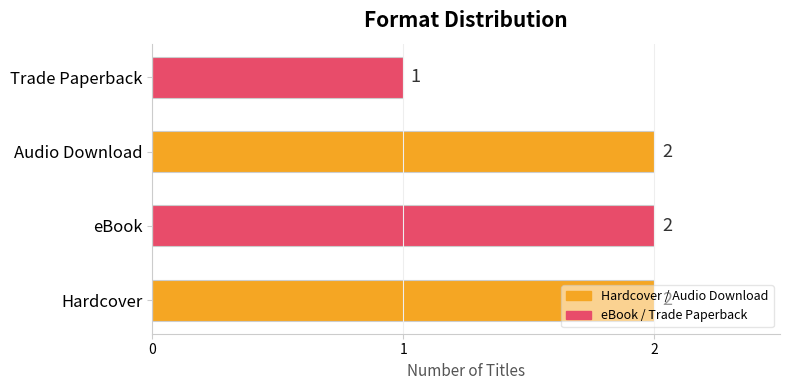

Which label corresponds to the smallest value in the chart?

Trade Paperback